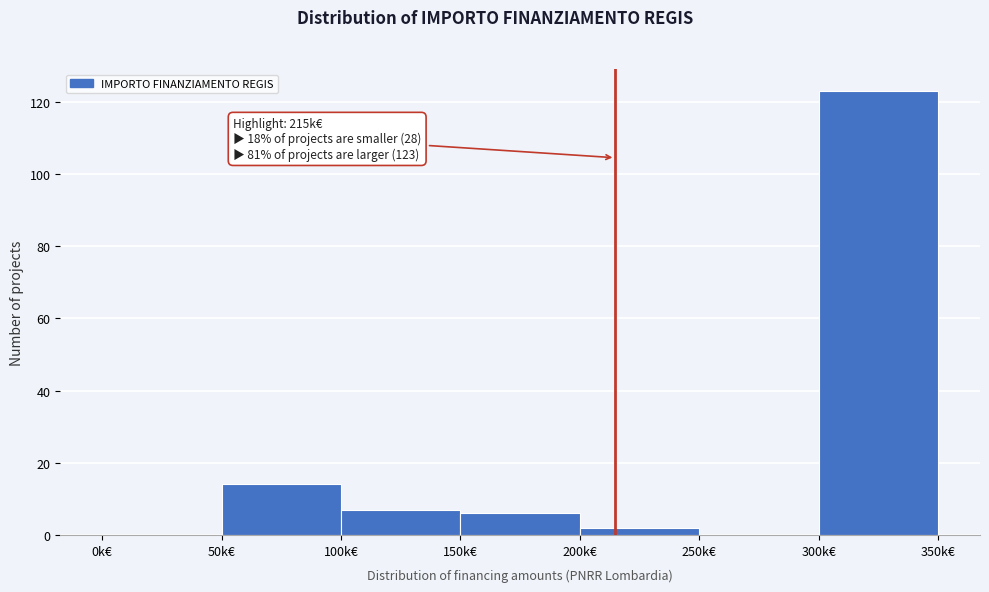

Reading right to left, list all the values displayed in this chart.

300k€=123	250k€=0	200k€=2	150k€=6	100k€=7	50k€=14	0k€=0